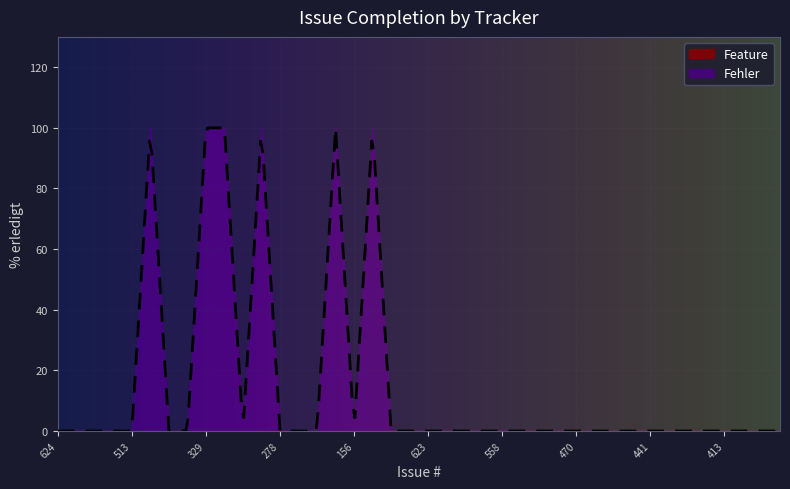

At which label is Feature closest to 0?

624